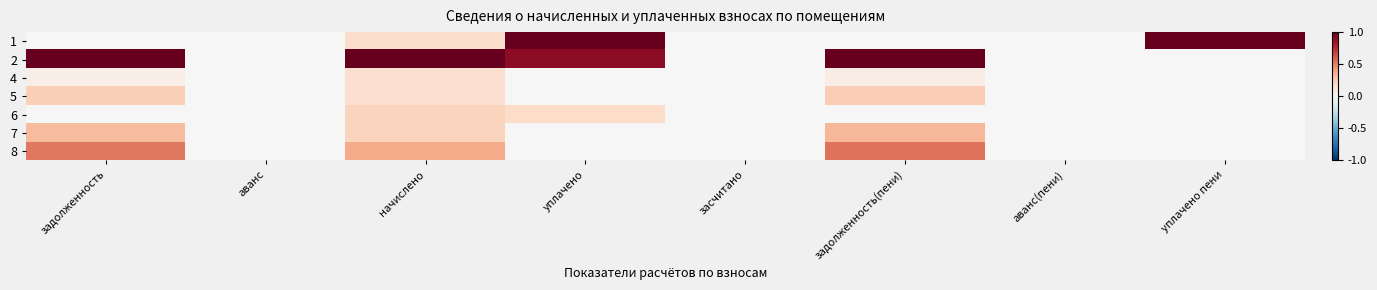

Which series has the largest range (max minus min)?

1